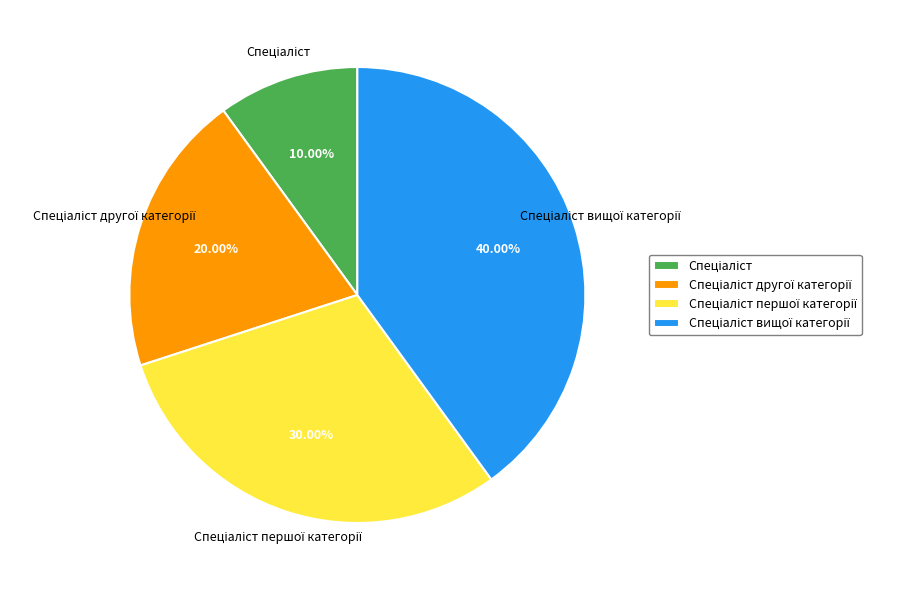

Is there any slice that represents more than half of the pie?

No